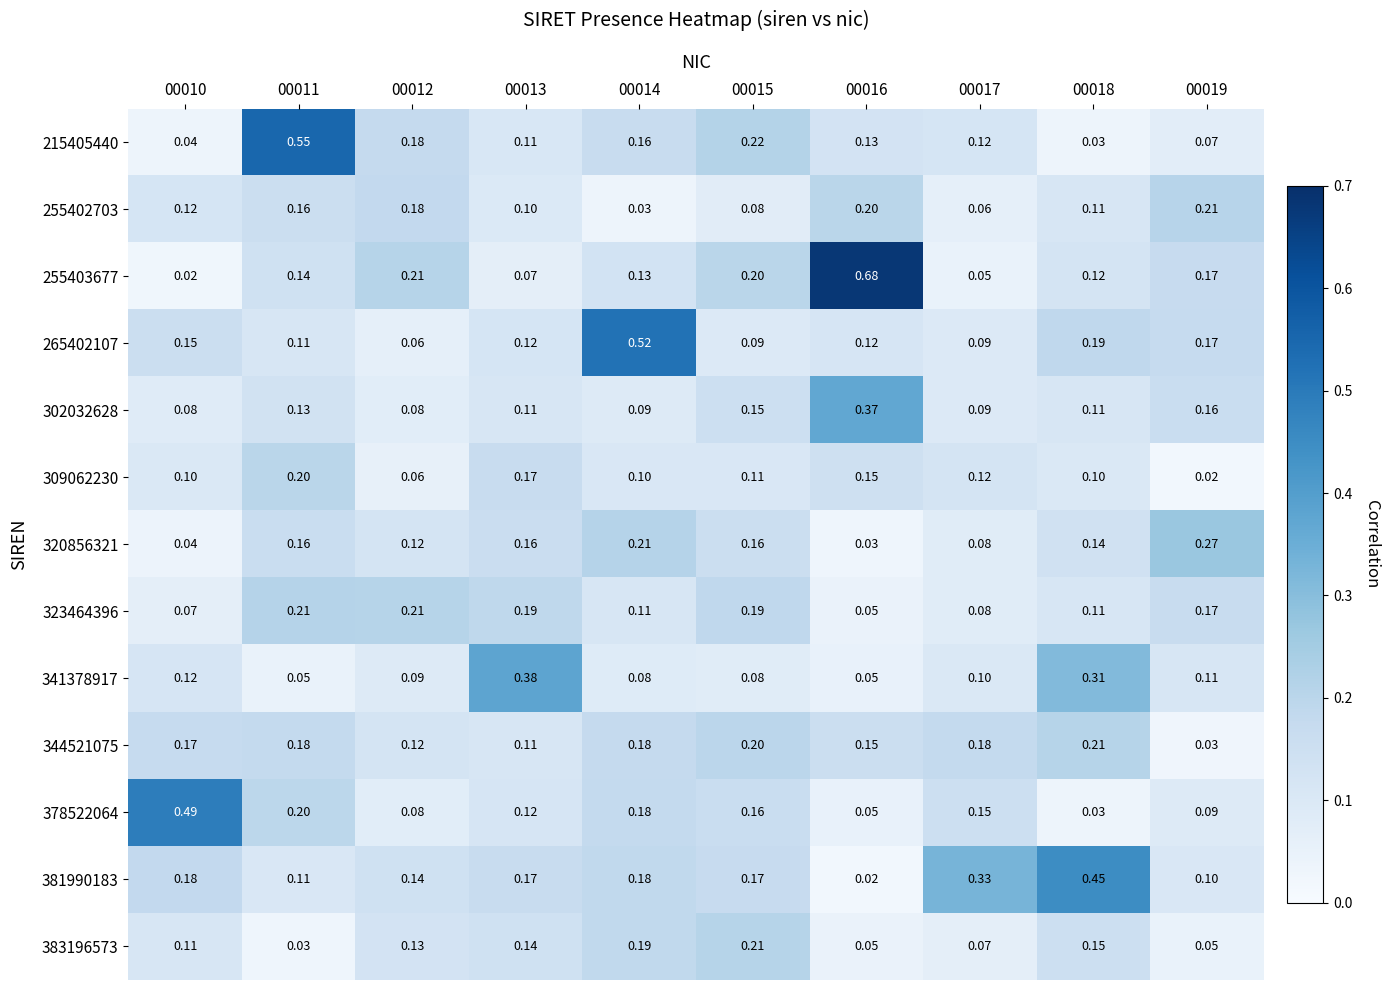

Is the value of 255402703 at 00010 greater than the value of 265402107 at 00014?

No